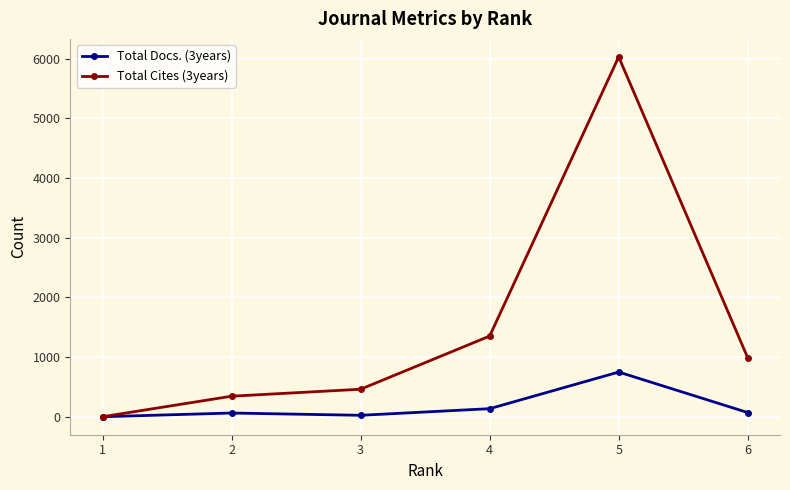

At which category is the sum across all series the highest?

5